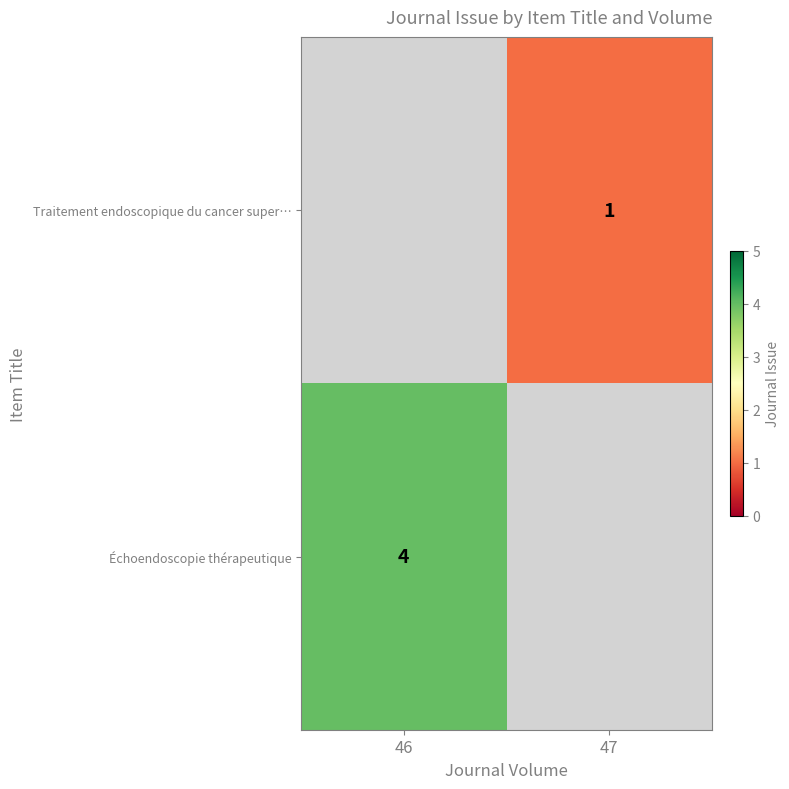

The value of Échoendoscopie thérapeutique at 46 is 4. True or false?

True